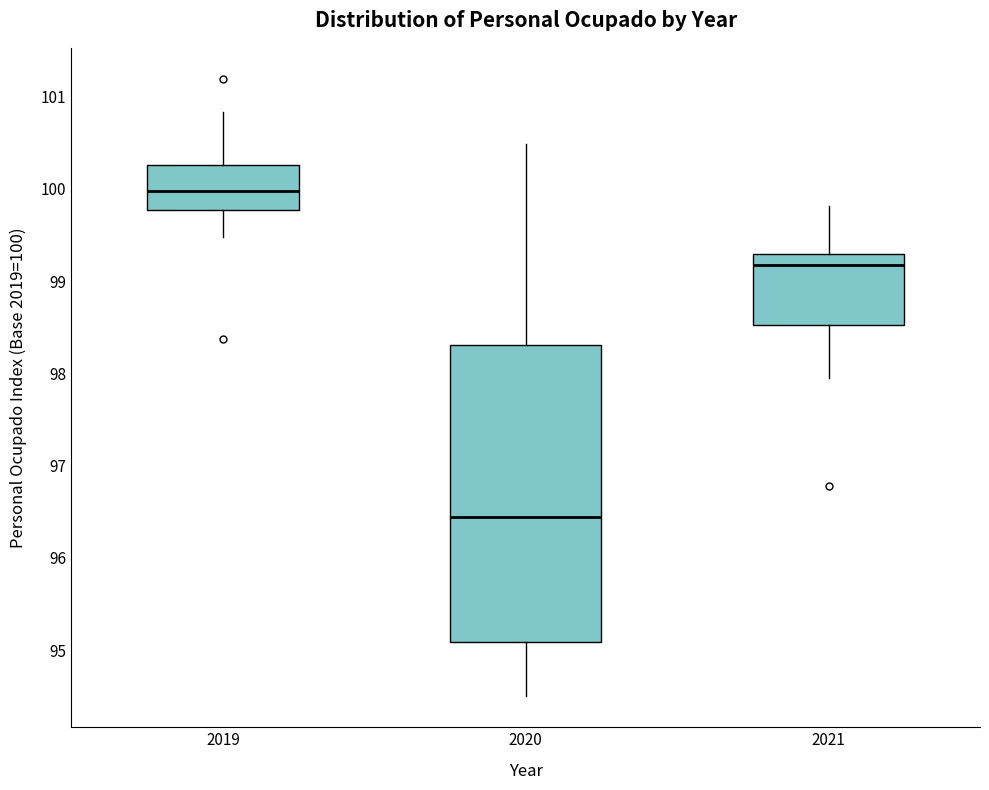

Which box's median line is the lowest?

2020